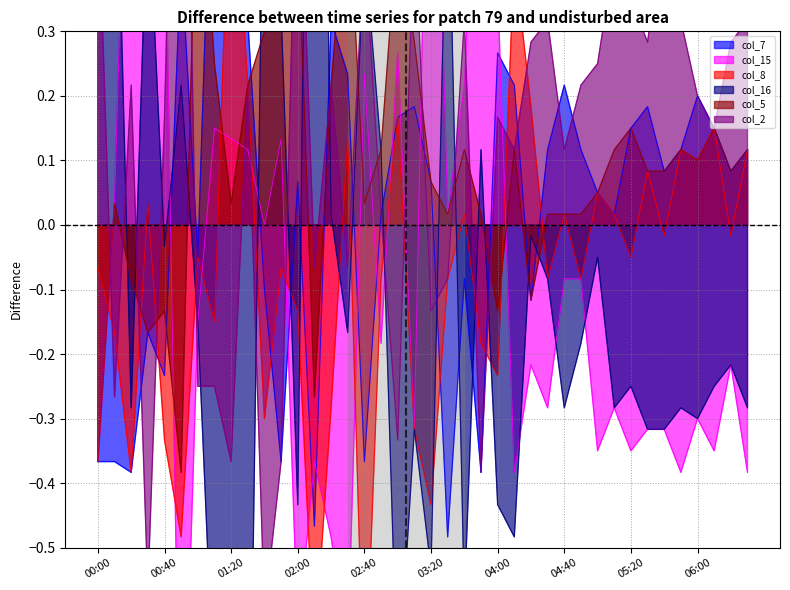

What is the spread (max minus min) of values at 03:00?

1.2